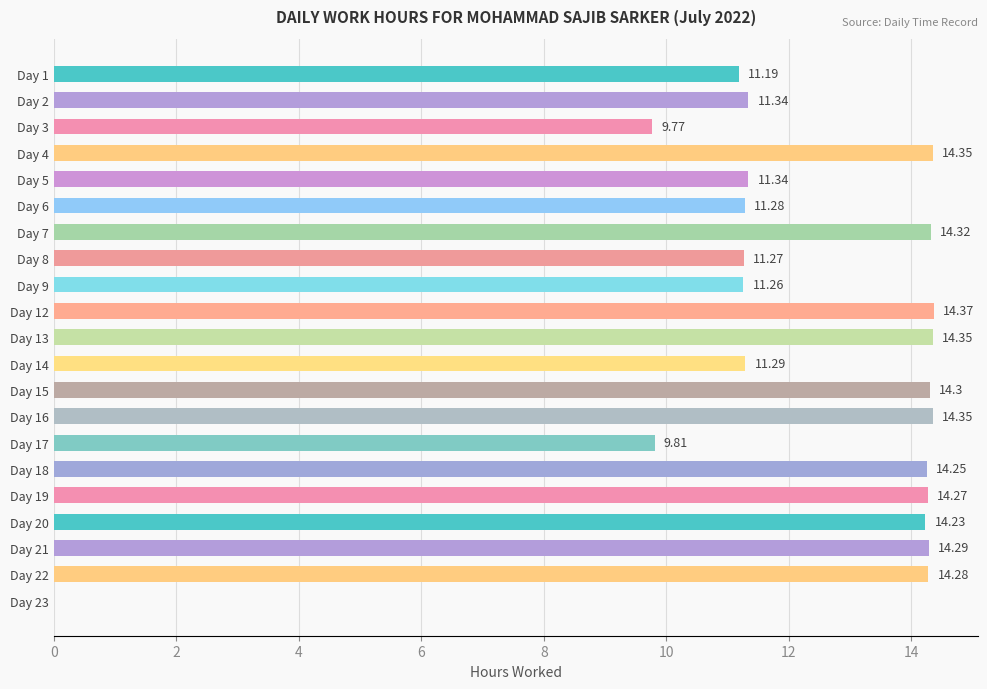

Between Day 5 and Day 3, which is larger?

Day 5